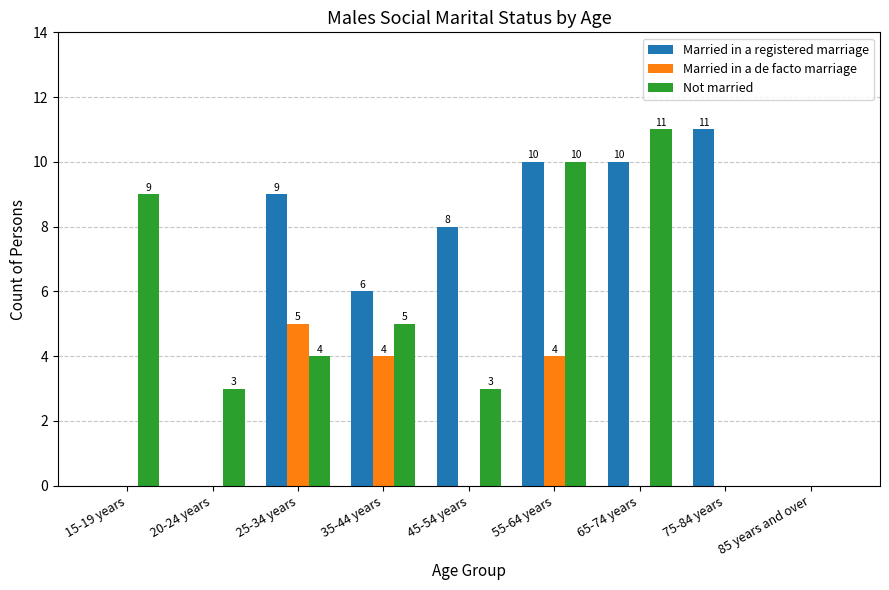

Reading left to right, extract all data points from this chart.

Married in a registered marriage: 15-19 years=0	20-24 years=0	25-34 years=9	35-44 years=6	45-54 years=8	55-64 years=10	65-74 years=10	75-84 years=11	85 years and over=0
Married in a de facto marriage: 15-19 years=0	20-24 years=0	25-34 years=5	35-44 years=4	45-54 years=0	55-64 years=4	65-74 years=0	75-84 years=0	85 years and over=0
Not married: 15-19 years=9	20-24 years=3	25-34 years=4	35-44 years=5	45-54 years=3	55-64 years=10	65-74 years=11	75-84 years=0	85 years and over=0